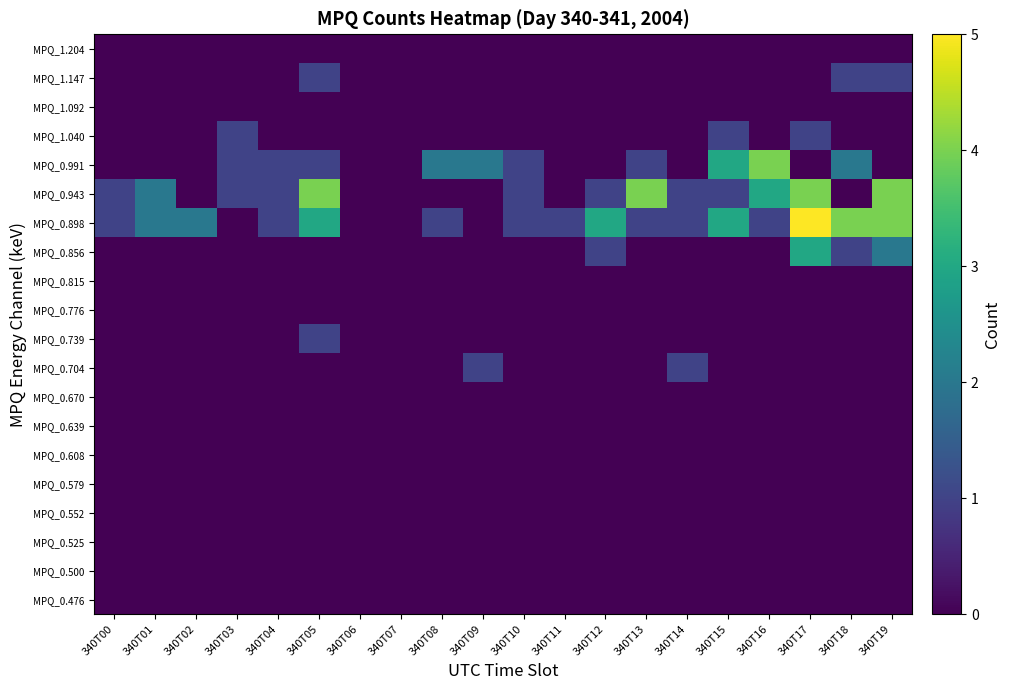

Between 340T13 and 340T08, which is larger?

340T13